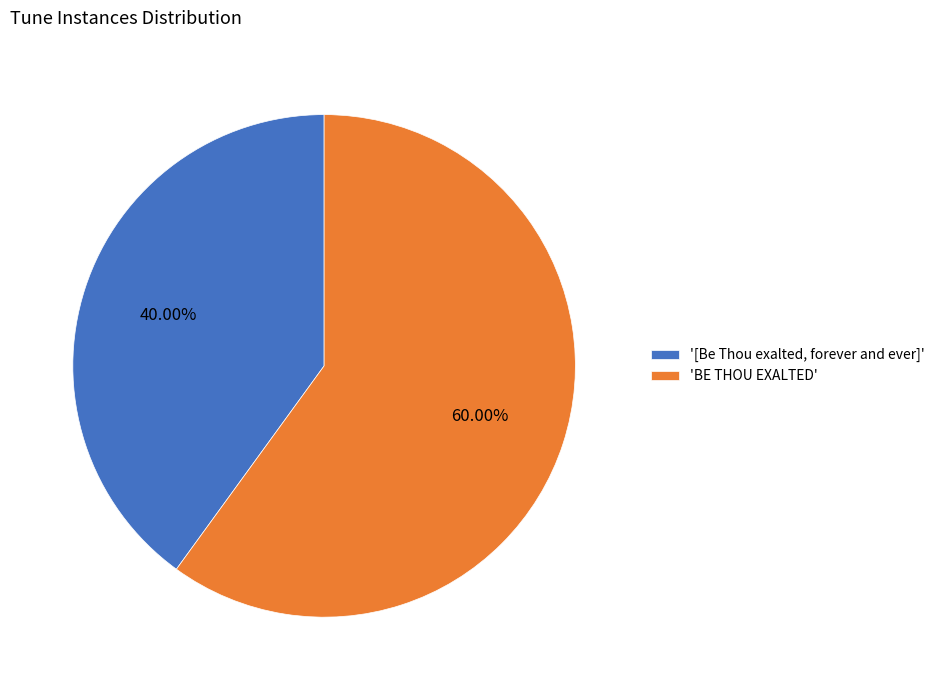

Which slice is the largest?

'BE THOU EXALTED'